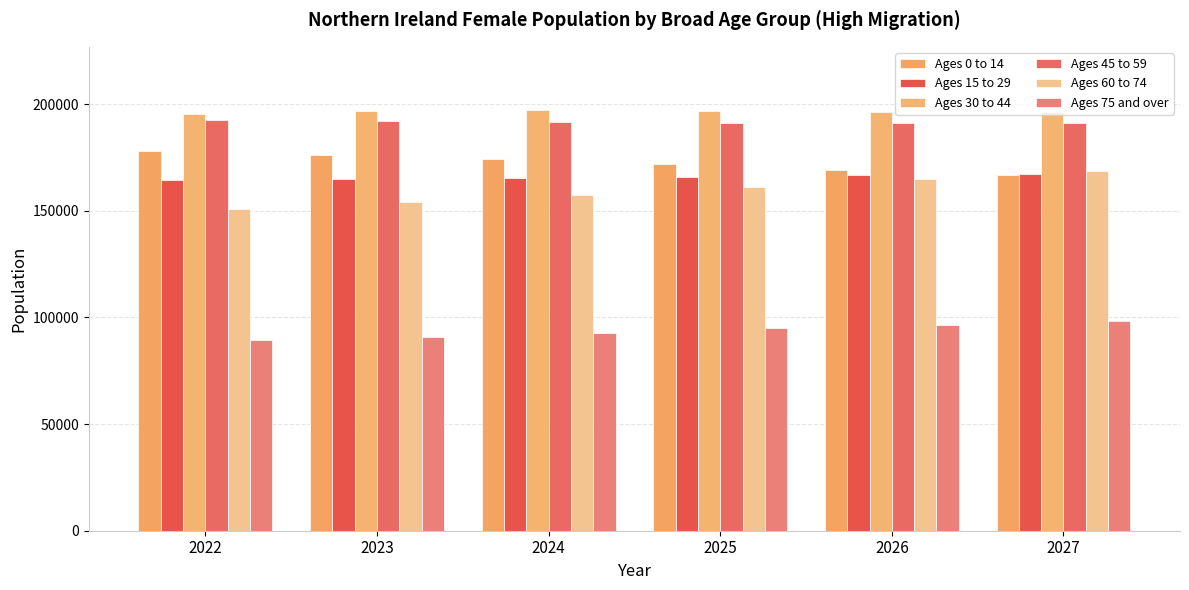

Are the bars horizontal?

No